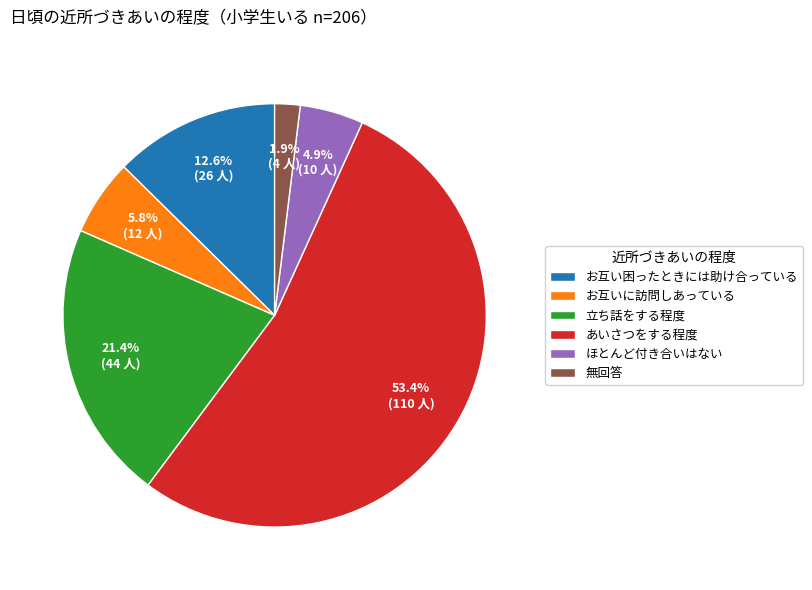

Which has a higher value, あいさつをする程度 or 立ち話をする程度?

あいさつをする程度